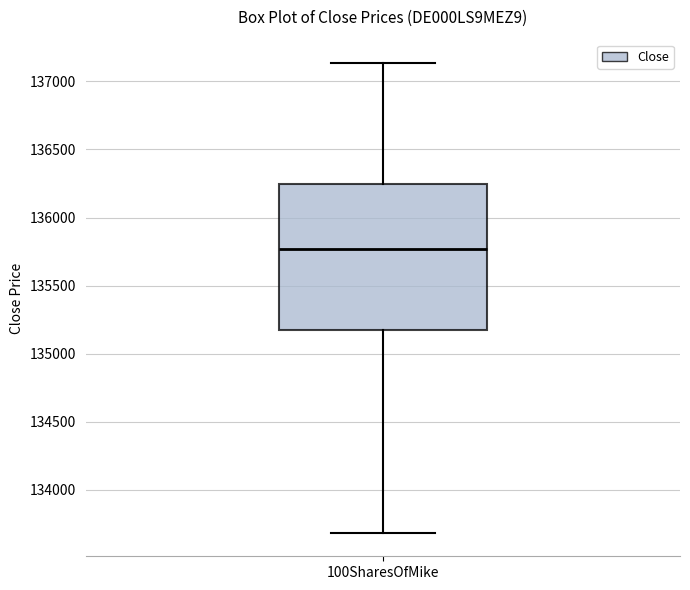

Read this box plot against the y-axis: the position of the median line, the range covered by the box, and the ends of both whiskers. The values are not printed on the chart, so give them approximately, as read against the axis.

median 135750, box 135150 to 136250, whiskers 133700 to 137150